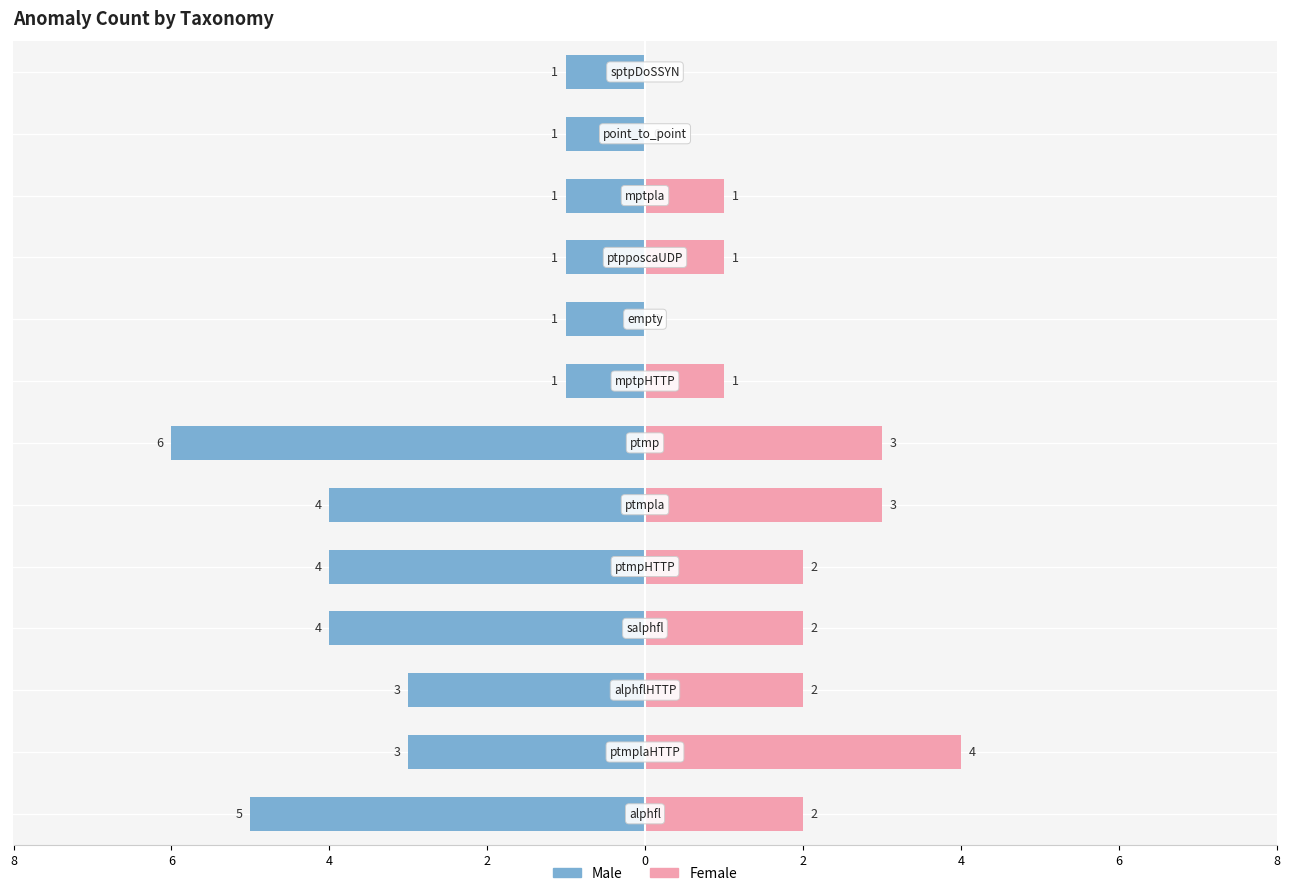

How many data points in Male are less than -3?

5